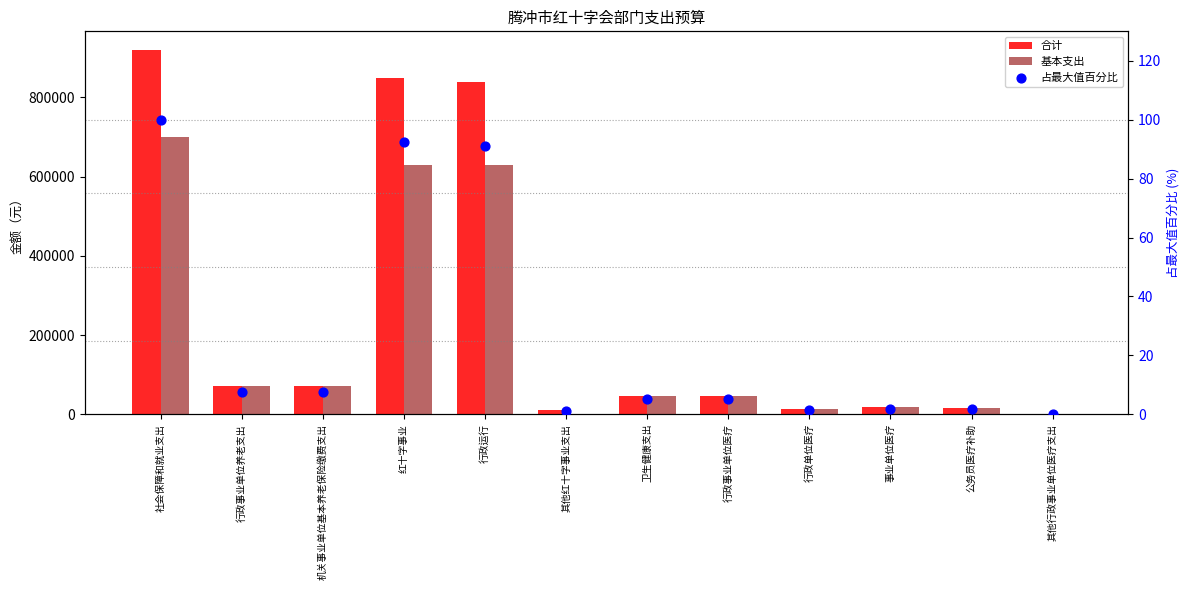

What are all the series names shown in the legend?

合计, 基本支出, 占最大值百分比